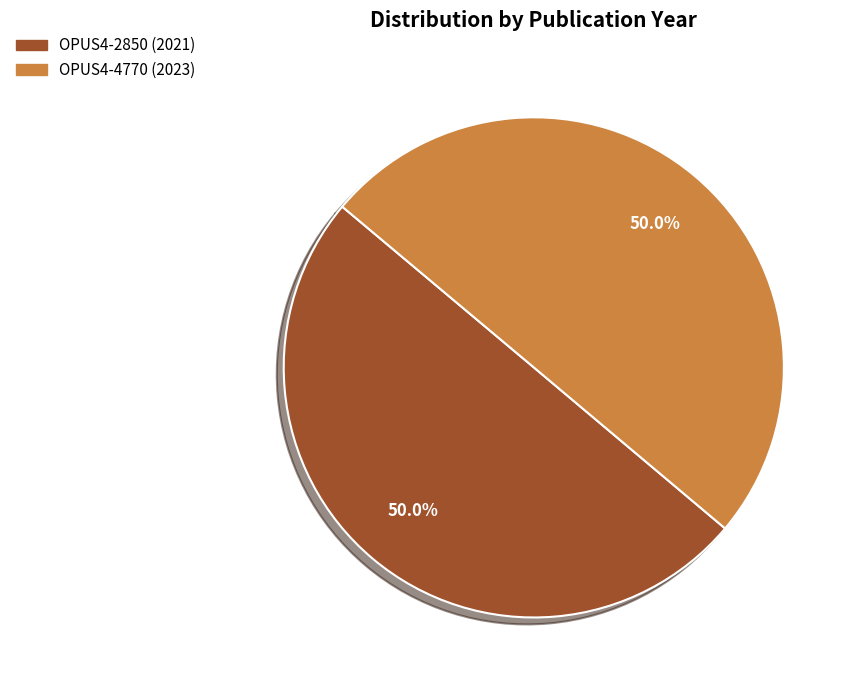

To the nearest percent, what is the average slice percentage?

50%